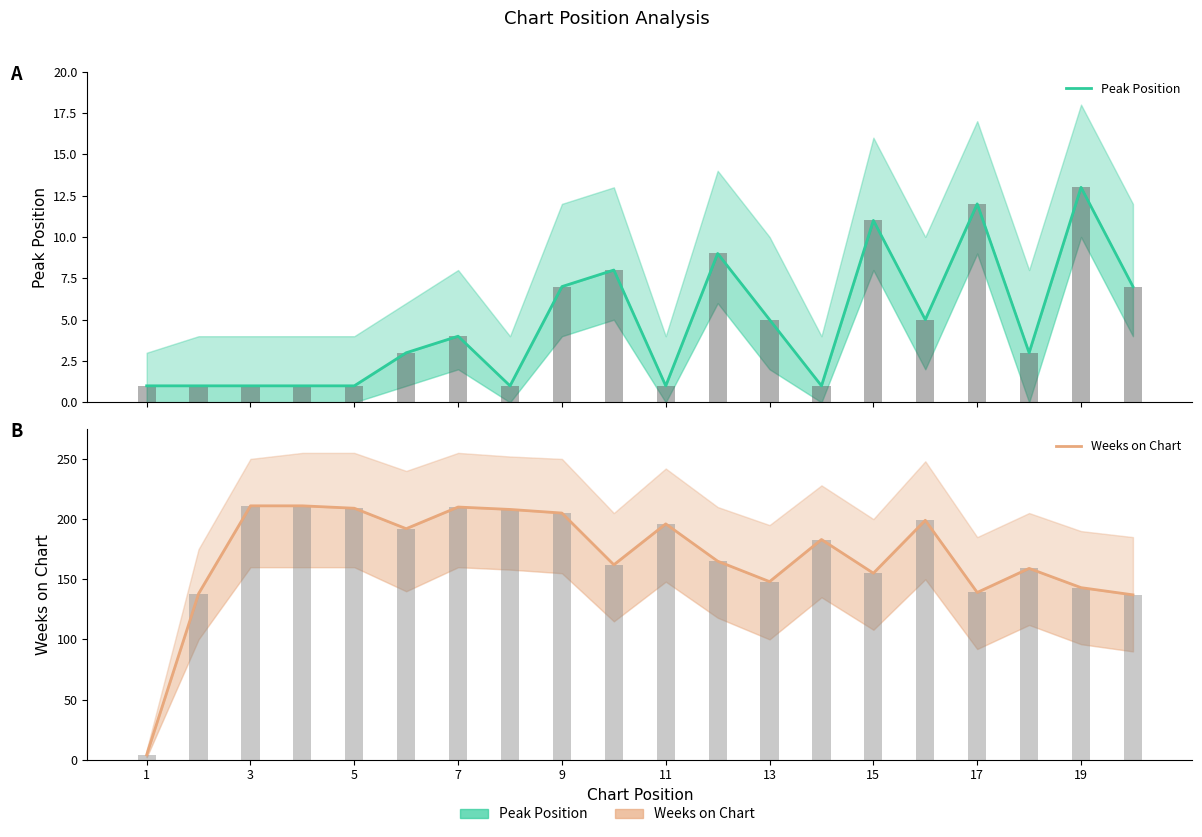

The value of Weeks on Chart at 13 is 288. True or false?

False